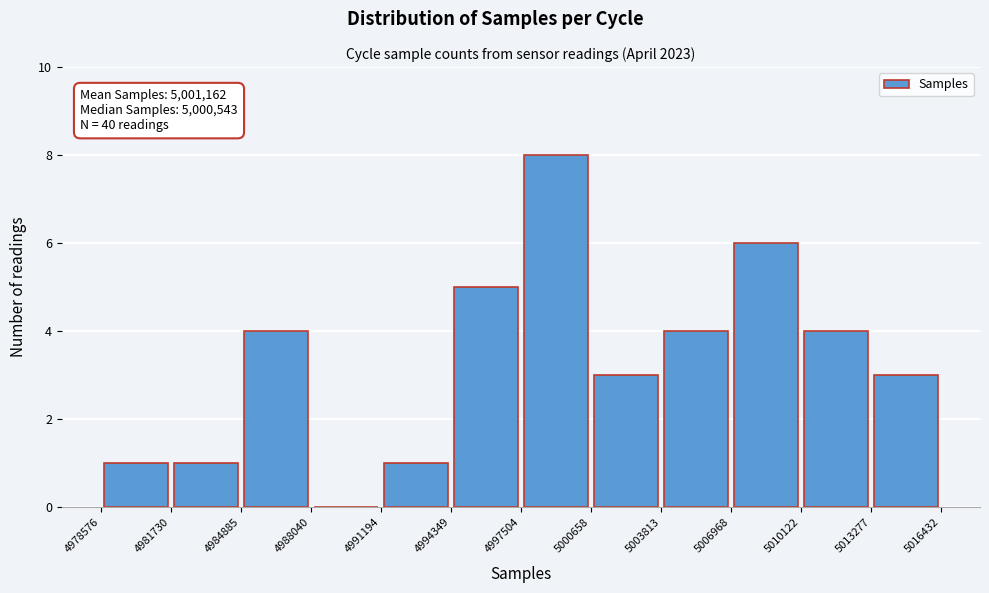

Which range on the x-axis has the tallest bar?

4997504 to 5000658